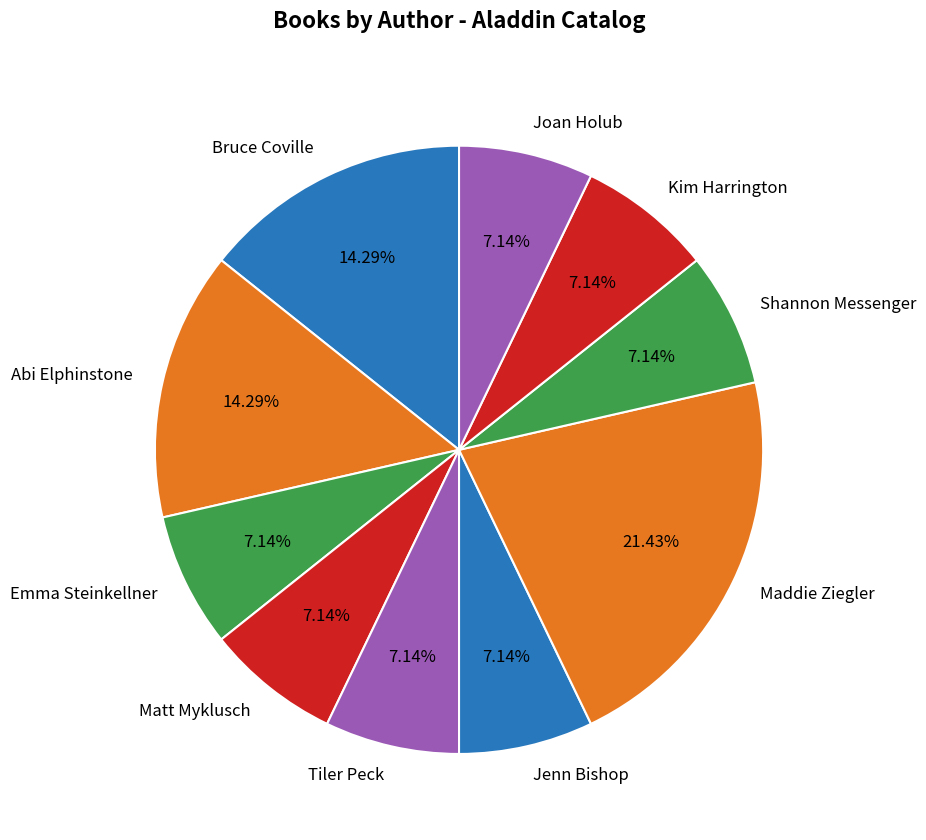

Which category has the biggest portion of the pie?

Maddie Ziegler